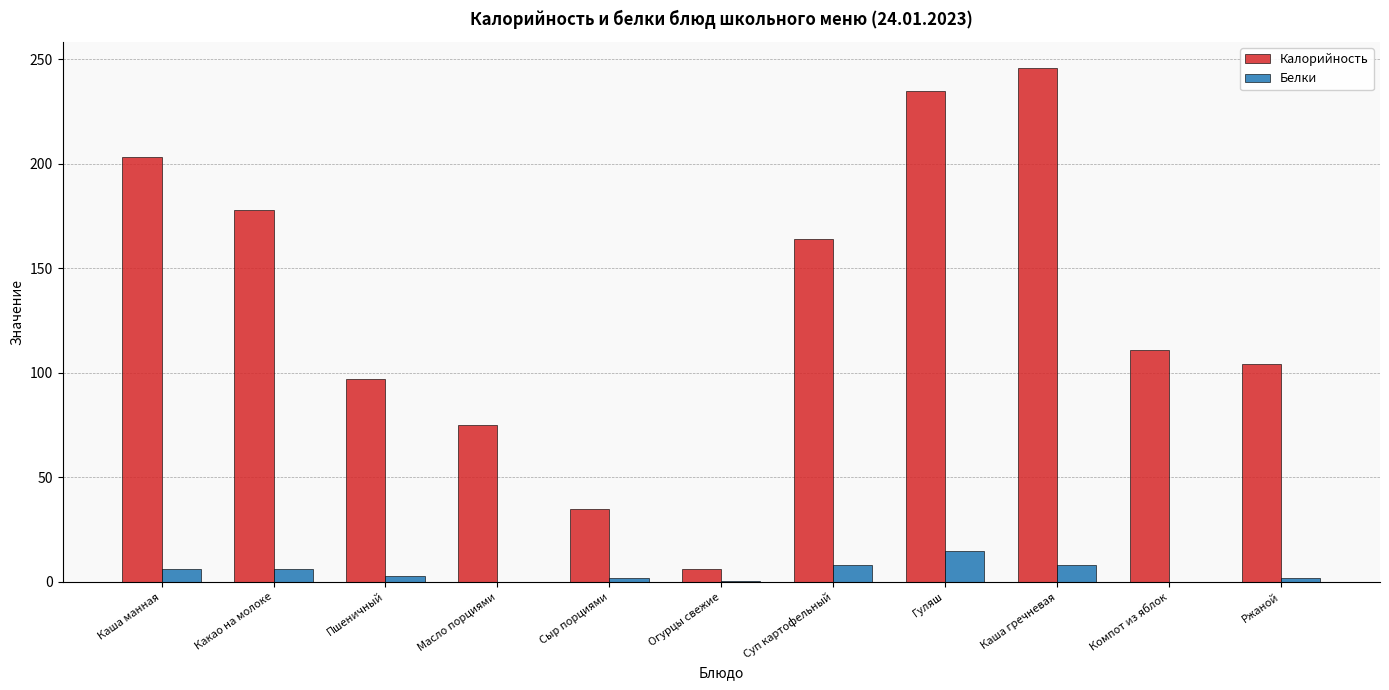

What is the sum of all Белки values?

50.7